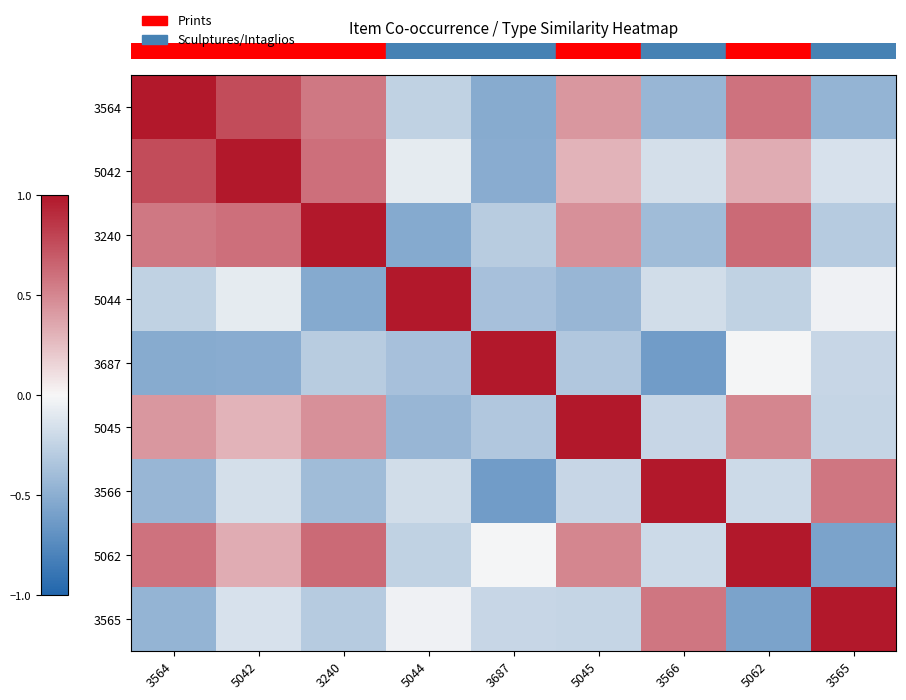

How many categories are shown in the chart?

9